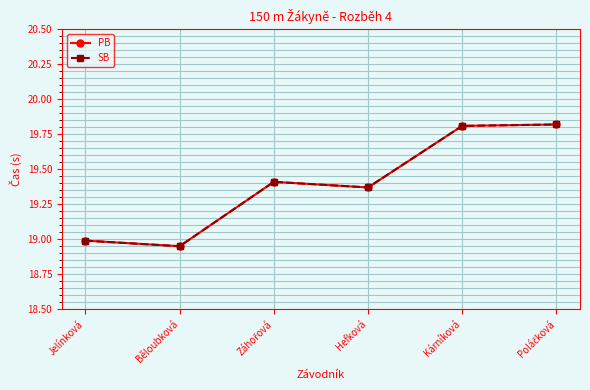

What is the value of the SB point at the 1st from the left?

19.0